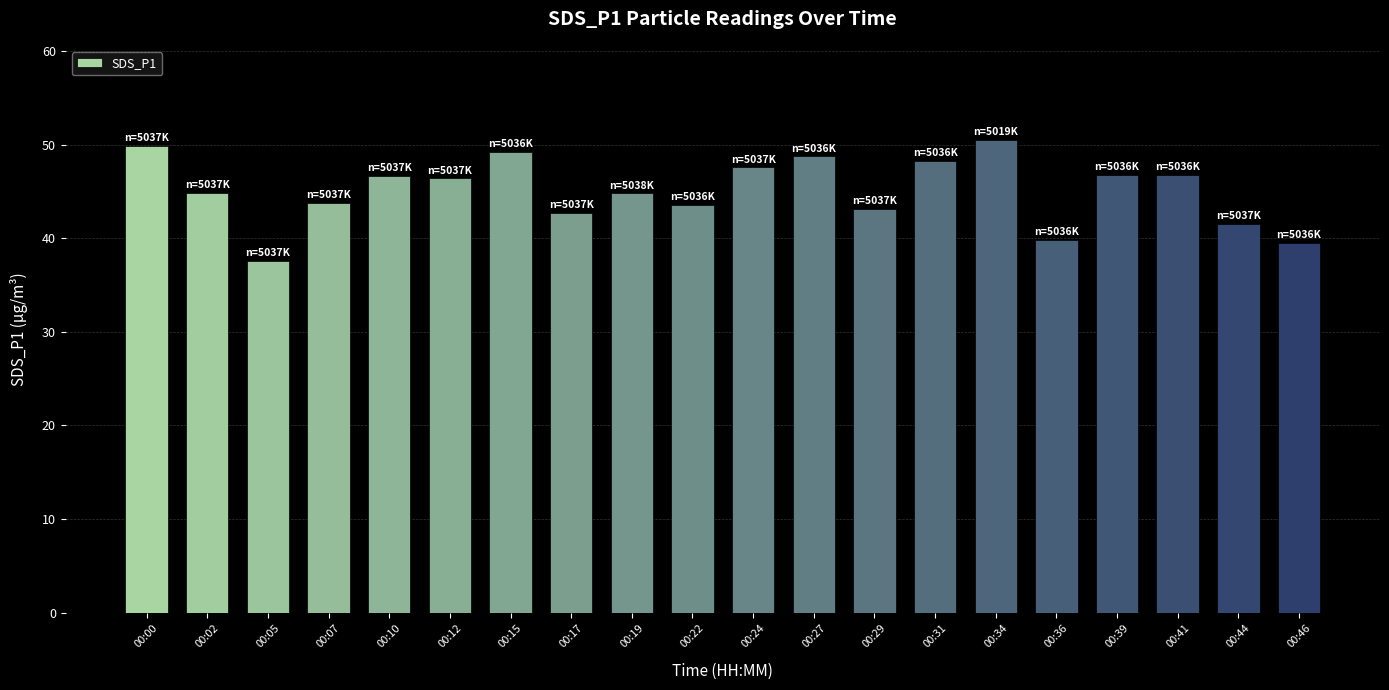

What is the sum of all values?

901.8